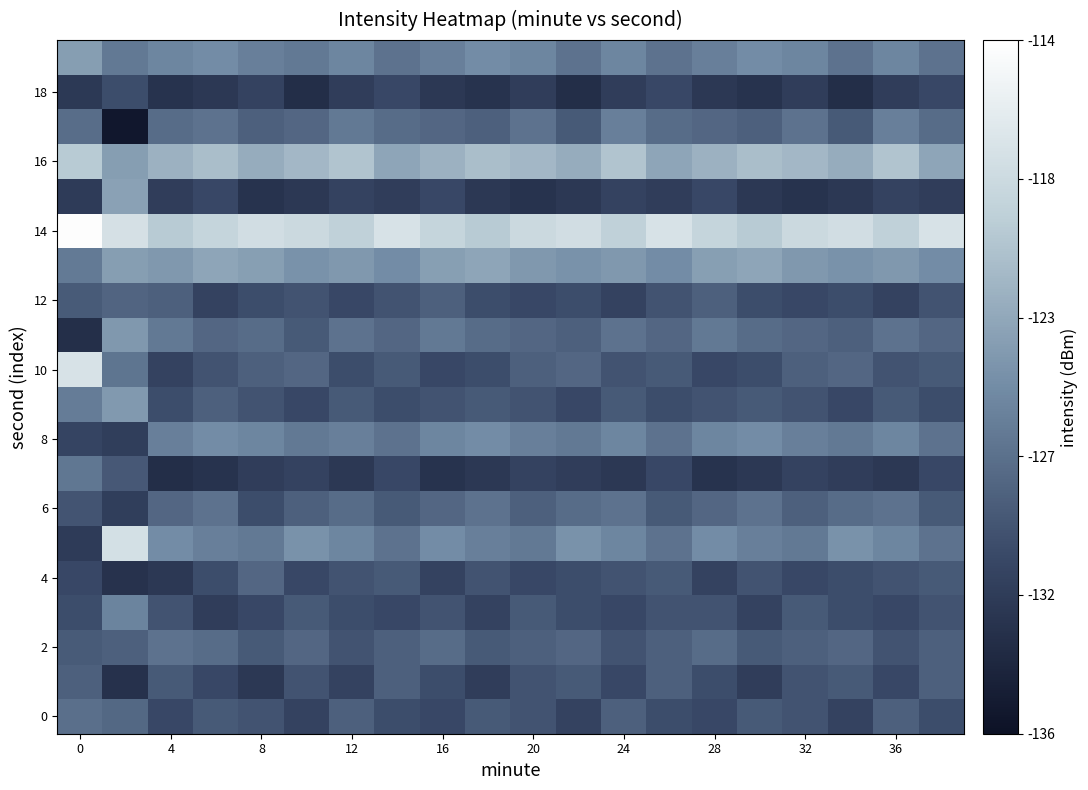

At how many categories does at least one series exceed 0?

20